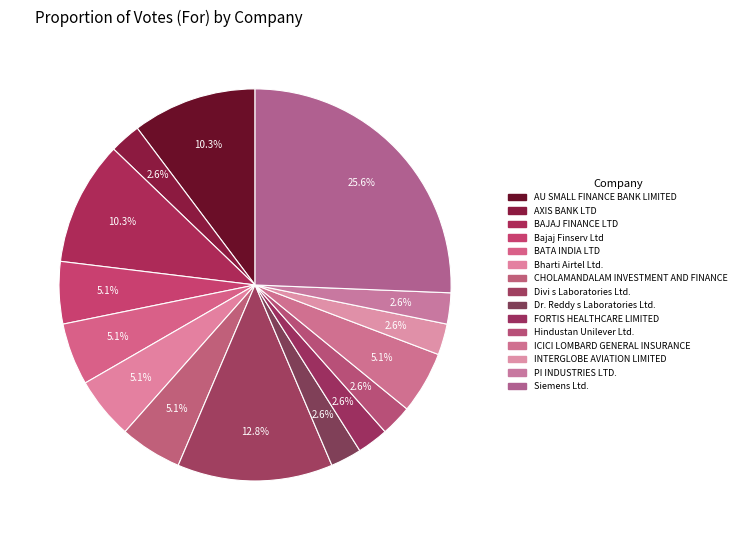

Is there any slice that represents more than half of the pie?

No